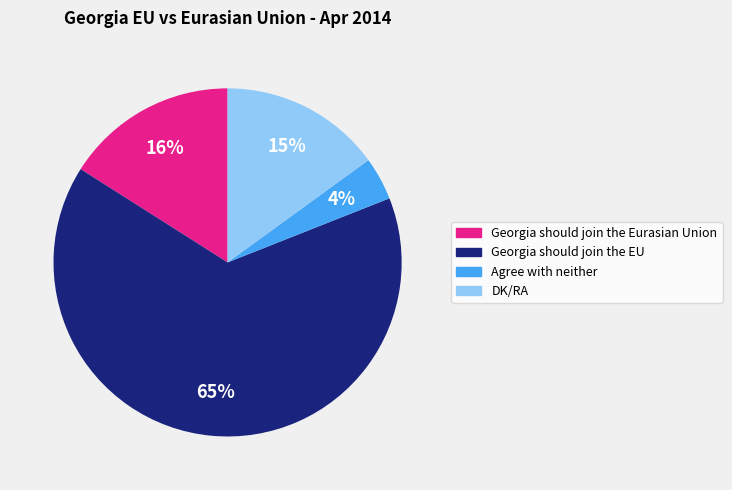

What is the smallest slice in the pie chart?

Agree with neither